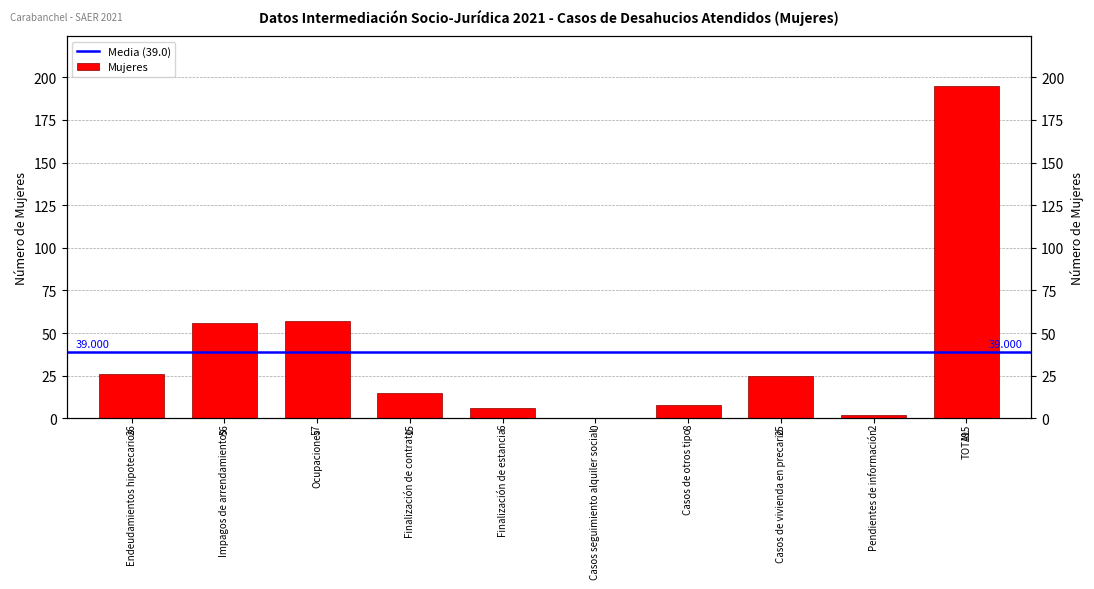

Are the bars grouped side by side (vs. stacked)?

No